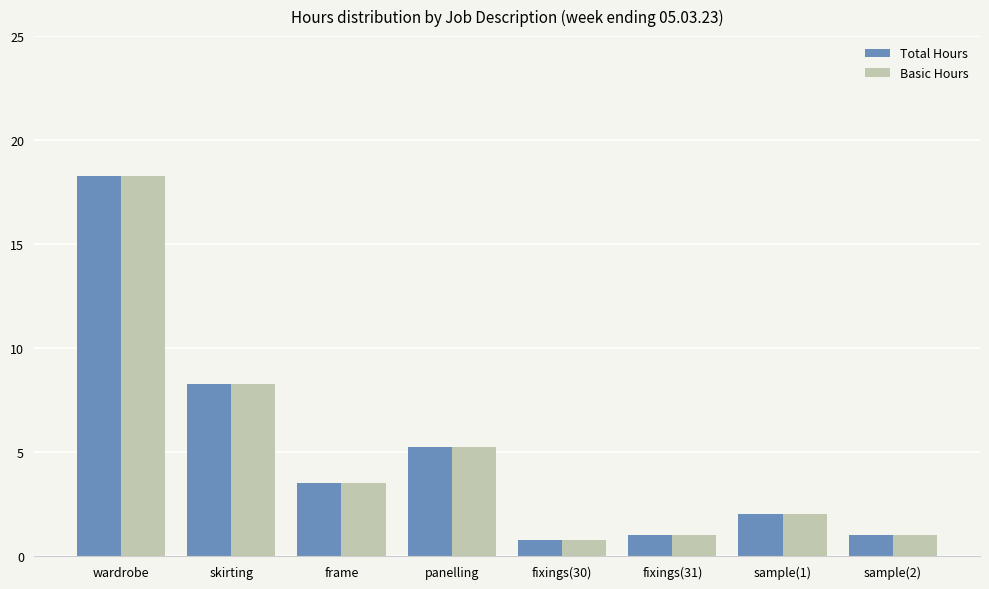

What are all the series names shown in the legend?

Total Hours, Basic Hours